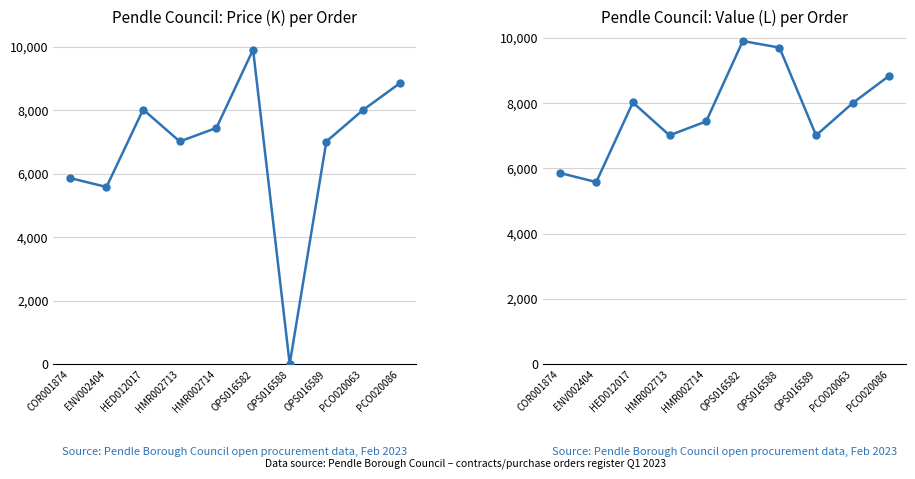

Rank the categories by Price (K) value from lowest to highest.

OPS016588, ENV002404, COR001874, OPS016589, HMR002713, HMR002714, PCO020063, HED012017, PCO020086, OPS016582